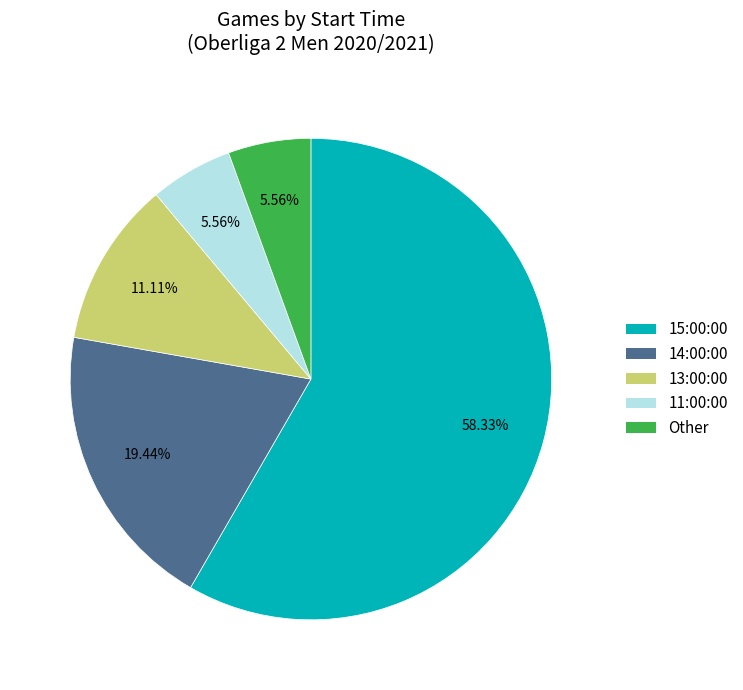

Is there a majority slice in this chart?

Yes